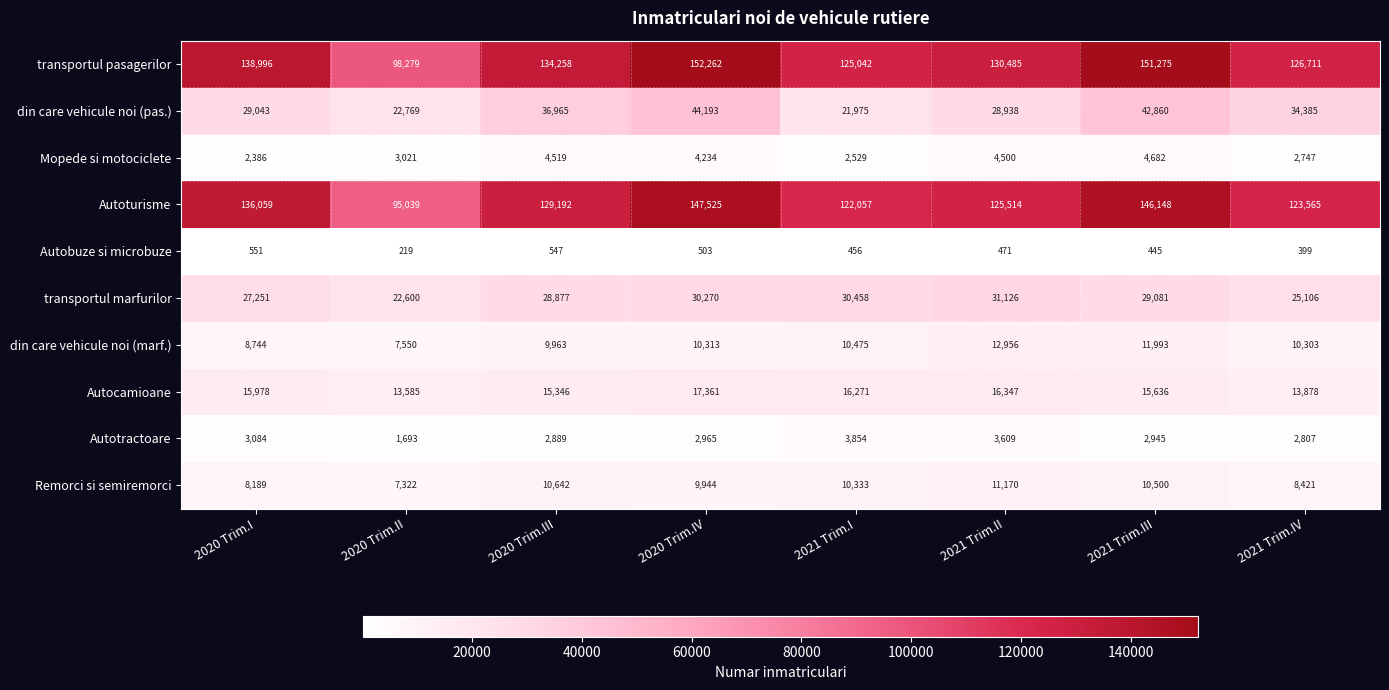

What is the difference between the transportul marfurilor values at 2021 Trim.I and 2020 Trim.III?

1581